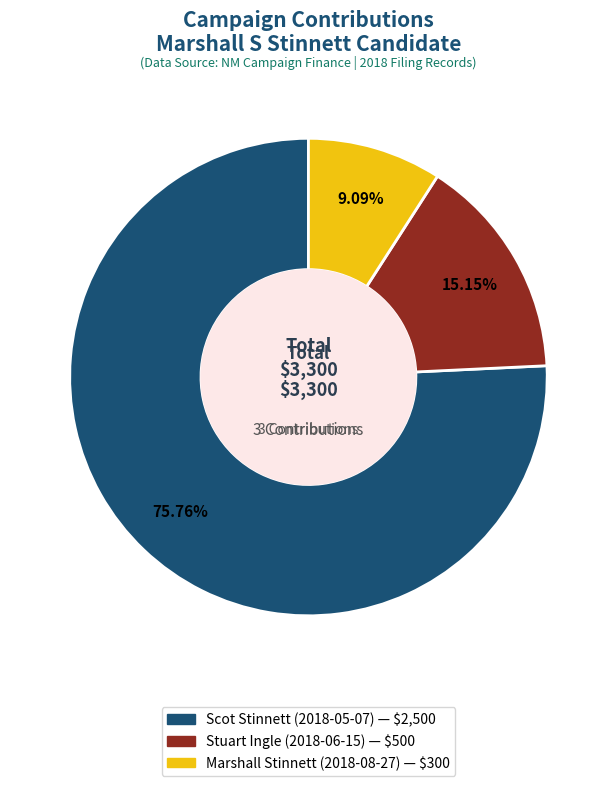

Rank the categories by value from highest to lowest.

Scot Stinnett (2018-05-07), Stuart Ingle (2018-06-15), Marshall Stinnett (2018-08-27)